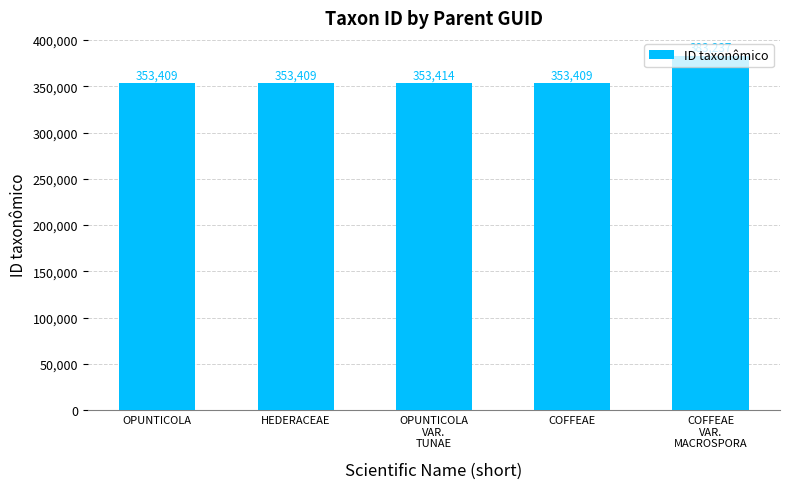

What is the difference between the maximum and minimum values?

29828